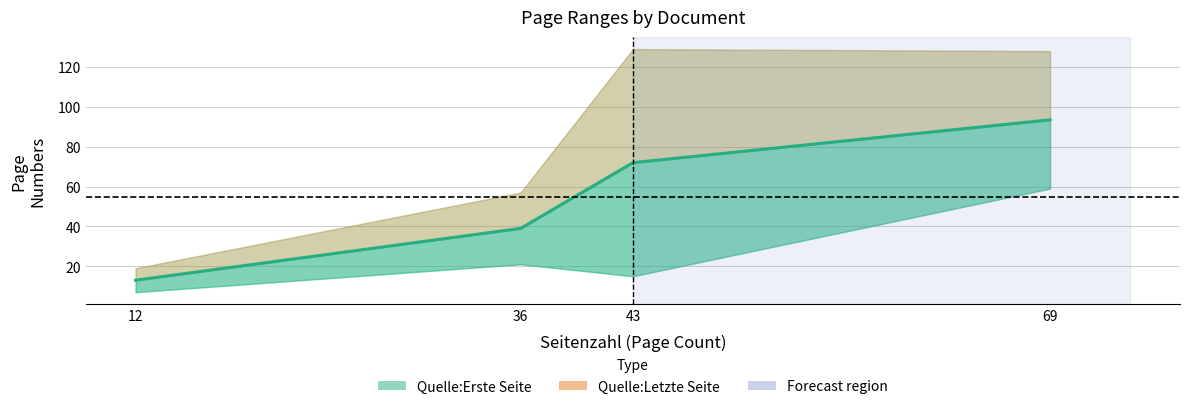

What is the difference between the values at 36 and 43?

33.0